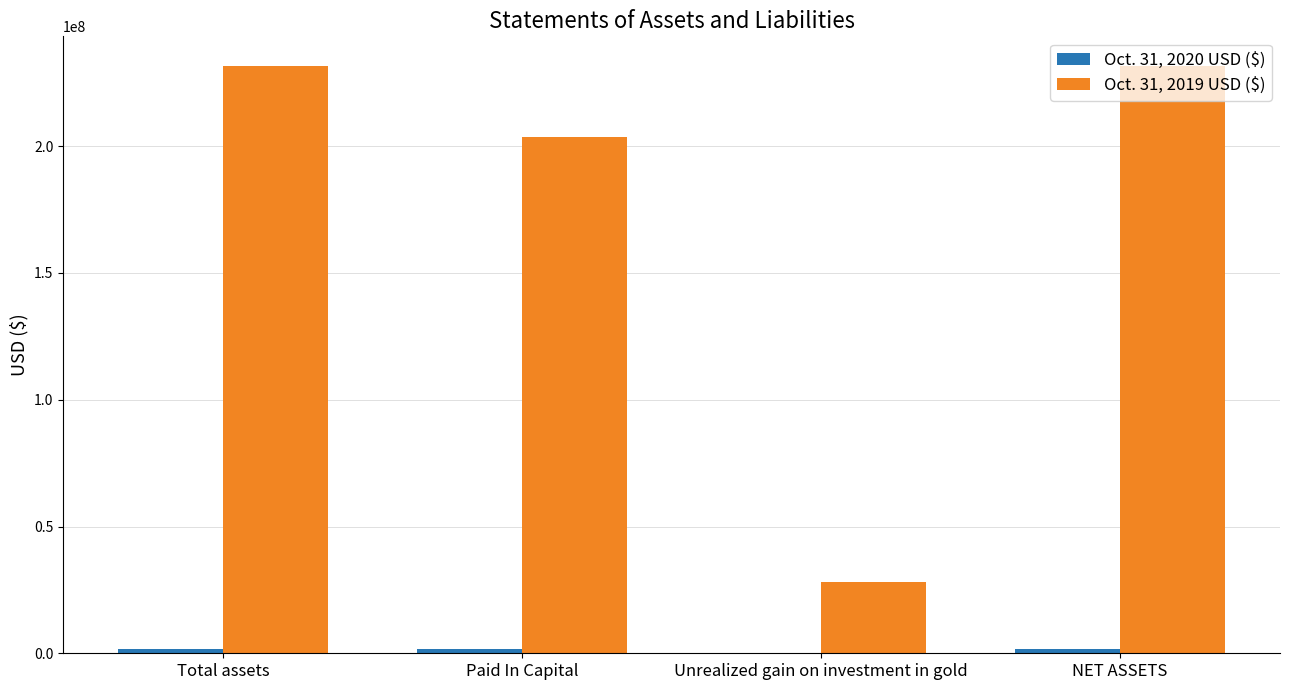

How many categories are shown in the chart?

4